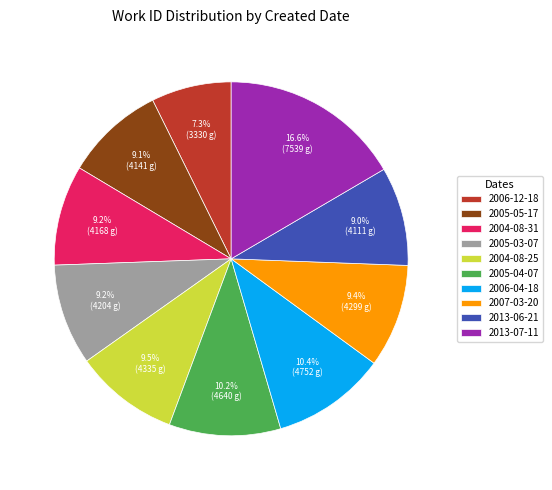

What percentage do 2005-05-17 and 2004-08-25 together represent?

18.6%